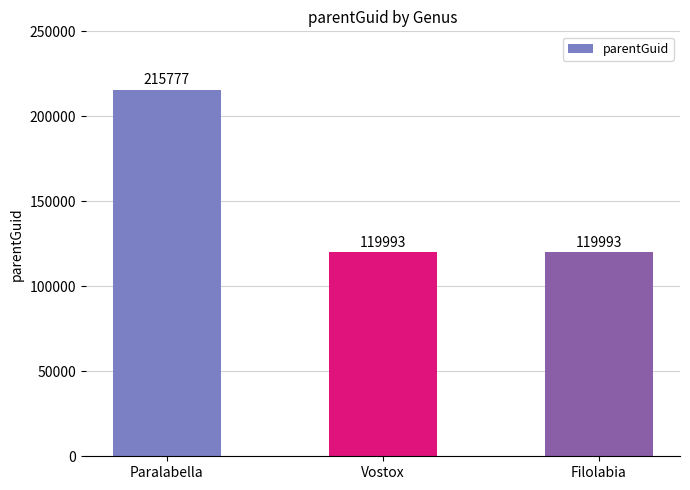

Which has a higher value, Vostox or Paralabella?

Paralabella